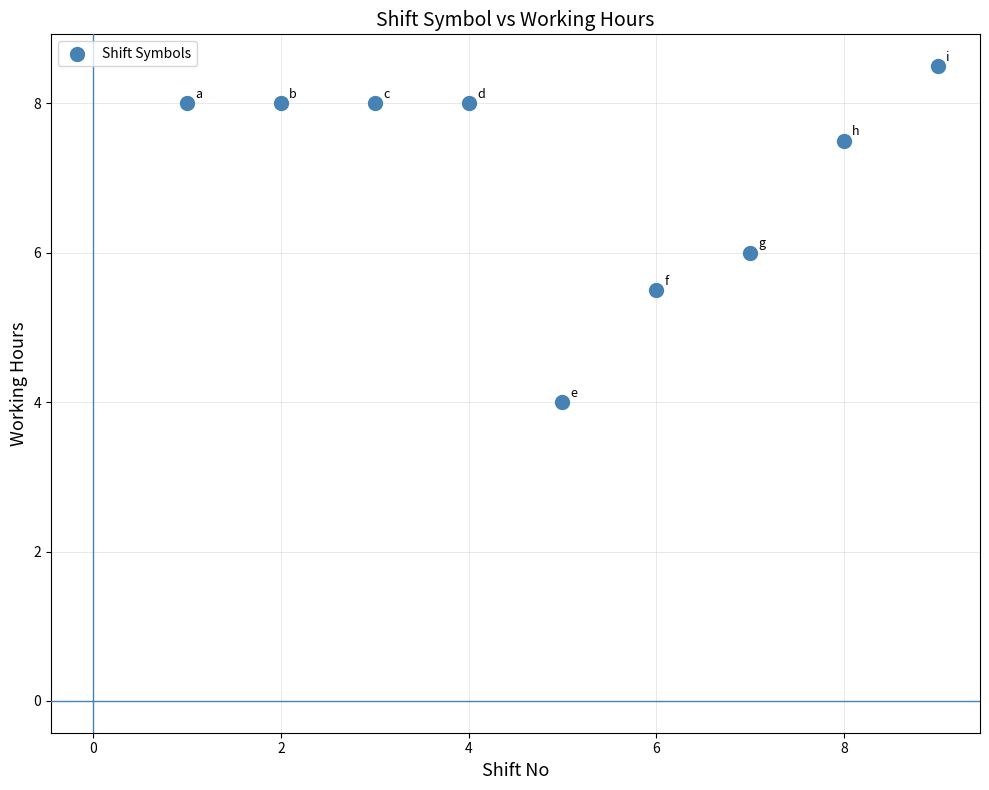

What is the range of Y values (max minus min)?

4.5